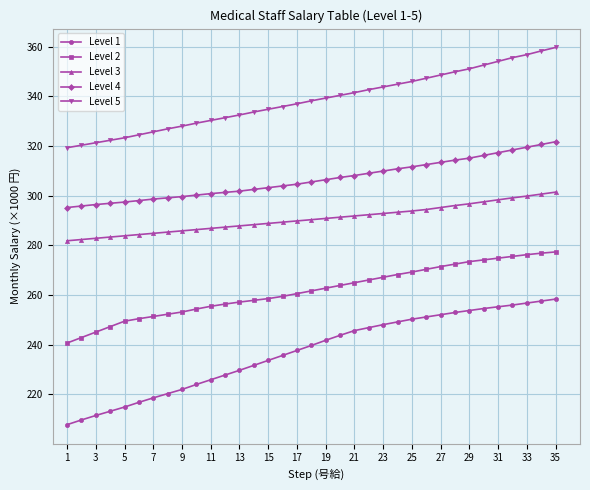

What are all the series names shown in the legend?

Level 1, Level 2, Level 3, Level 4, Level 5